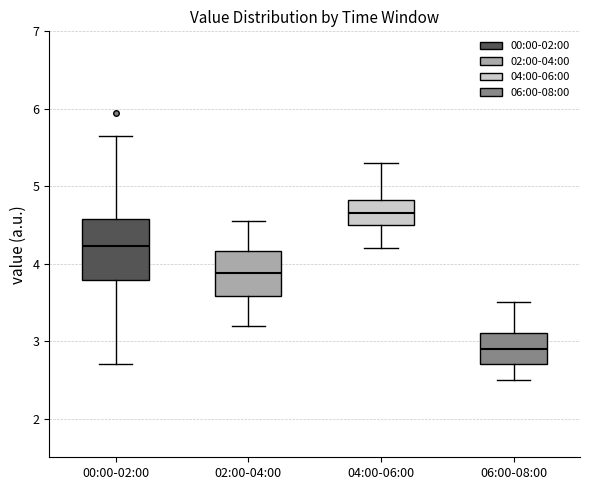

Where does the lower whisker of the box for 04:00-06:00 end on the y-axis? The values are not printed on the chart, so give them approximately, as read against the axis.

4.2